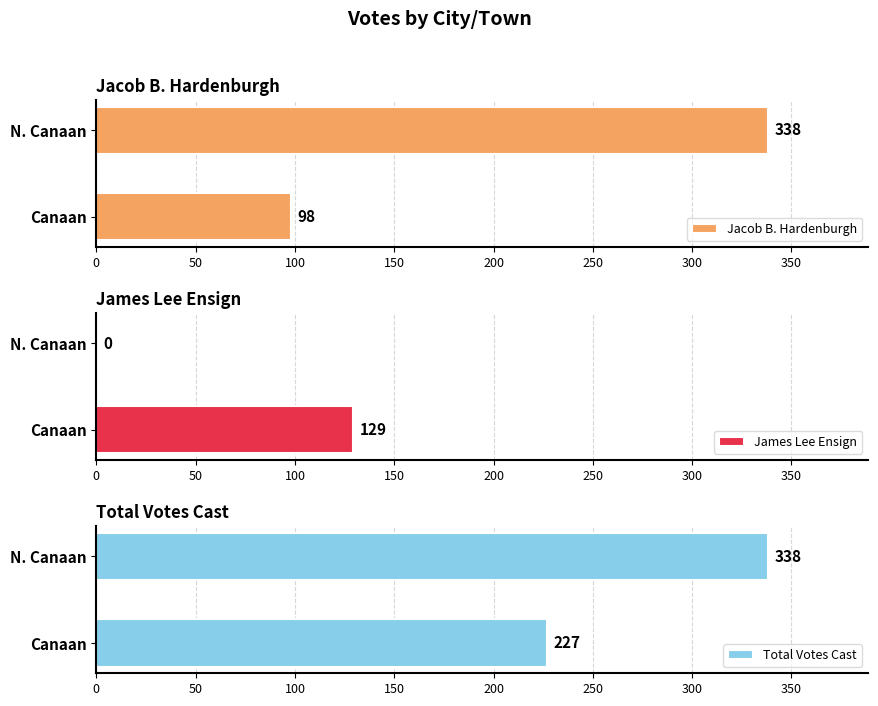

Are the bars horizontal?

Yes